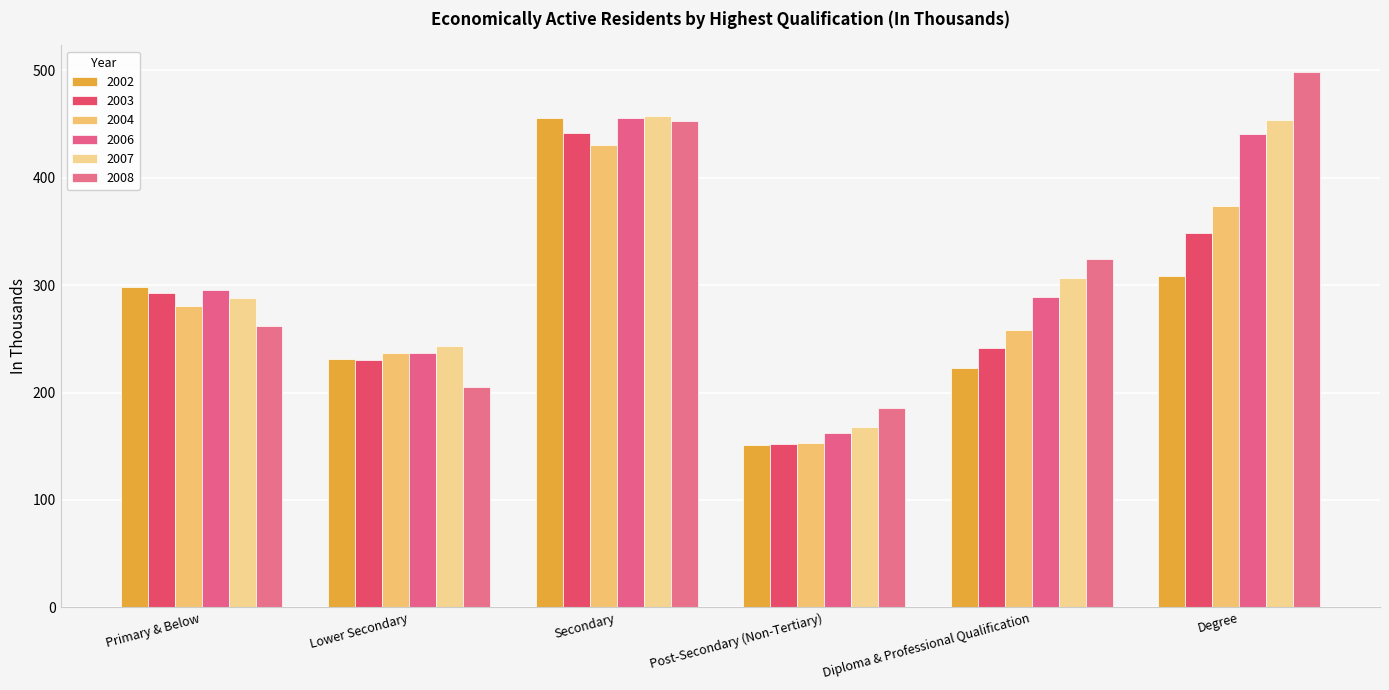

Reading right to left, list all the values displayed in this chart.

2002: Degree=308.6	Diploma & Professional Qualification=222.8	Post-Secondary (Non-Tertiary)=151.6	Secondary=455.6	Lower Secondary=231.4	Primary & Below=298.0
2003: Degree=348.7	Diploma & Professional Qualification=241.5	Post-Secondary (Non-Tertiary)=151.9	Secondary=441.3	Lower Secondary=230.1	Primary & Below=292.9
2004: Degree=373.7	Diploma & Professional Qualification=257.8	Post-Secondary (Non-Tertiary)=153.4	Secondary=430.7	Lower Secondary=236.9	Primary & Below=280.9
2006: Degree=440.6	Diploma & Professional Qualification=289.0	Post-Secondary (Non-Tertiary)=162.7	Secondary=456.1	Lower Secondary=236.7	Primary & Below=295.7
2007: Degree=454.0	Diploma & Professional Qualification=307.0	Post-Secondary (Non-Tertiary)=168.0	Secondary=457.9	Lower Secondary=242.9	Primary & Below=288.4
2008: Degree=498.4	Diploma & Professional Qualification=324.0	Post-Secondary (Non-Tertiary)=186.0	Secondary=452.8	Lower Secondary=205.0	Primary & Below=262.0